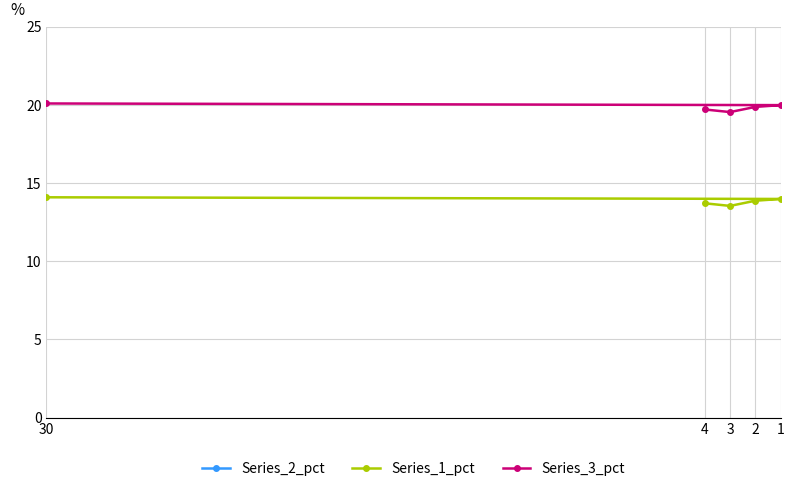

Which series has the largest range (max minus min)?

Series_1_pct